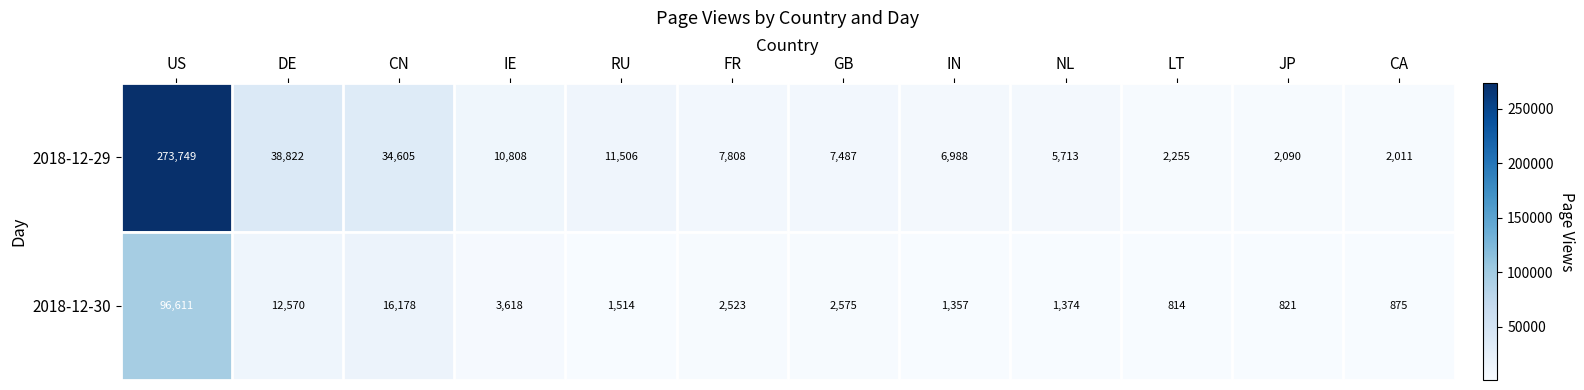

The value of 2018-12-29 at US is 401012. True or false?

False